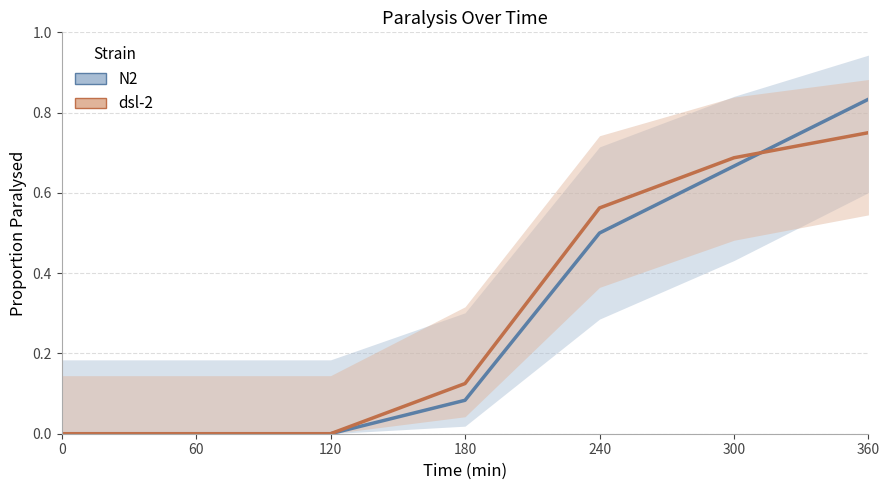

Rank the series by their average value, from lowest to highest.

N2, dsl-2